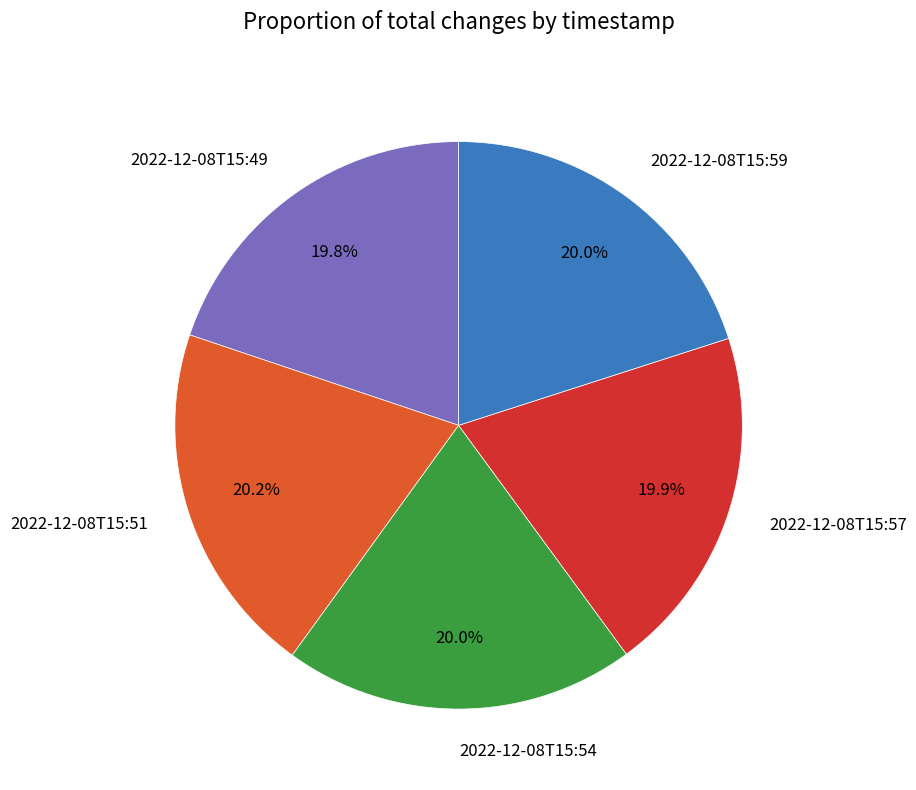

What percentage is the 2022-12-08T15:49 slice, to the nearest percent?

20%